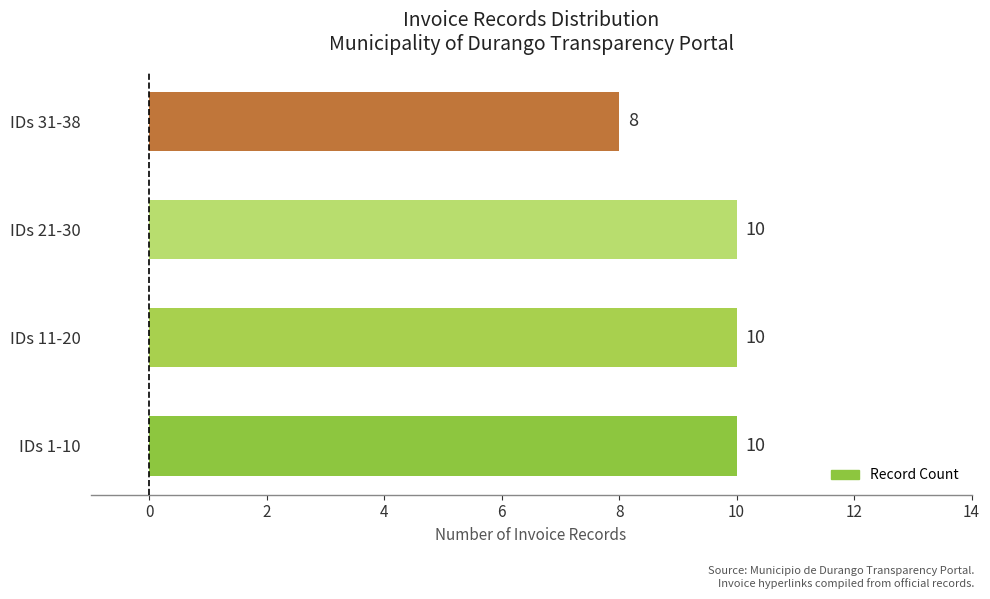

True or false: the data shows 10 at IDs 21-30.

True